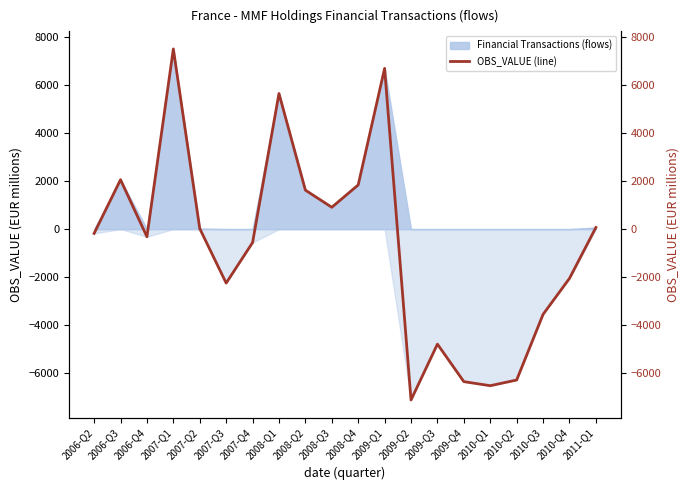

Which label corresponds to the largest value in the chart?

2007-Q1